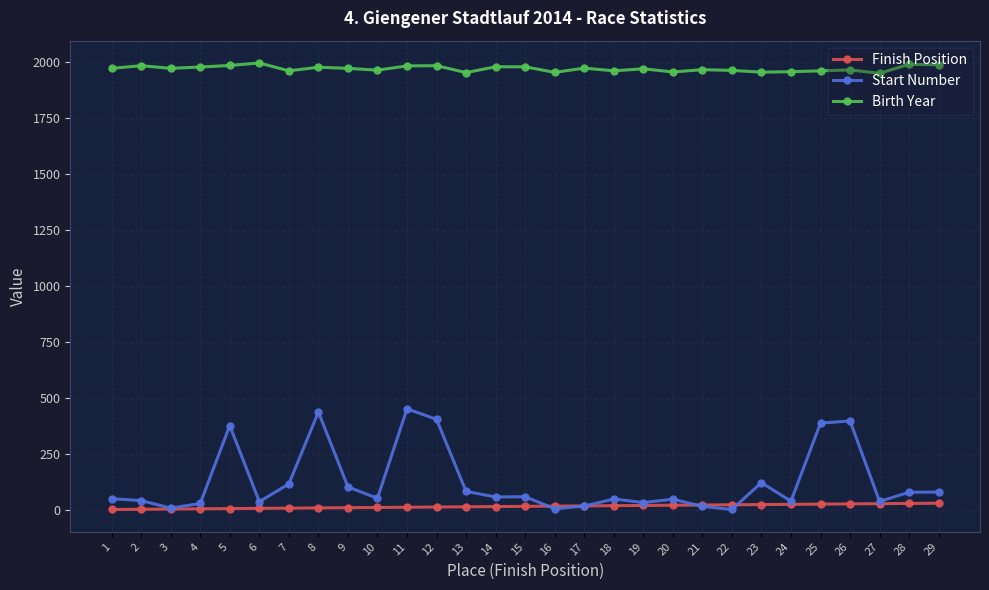

Which series has the largest range (max minus min)?

Start Number